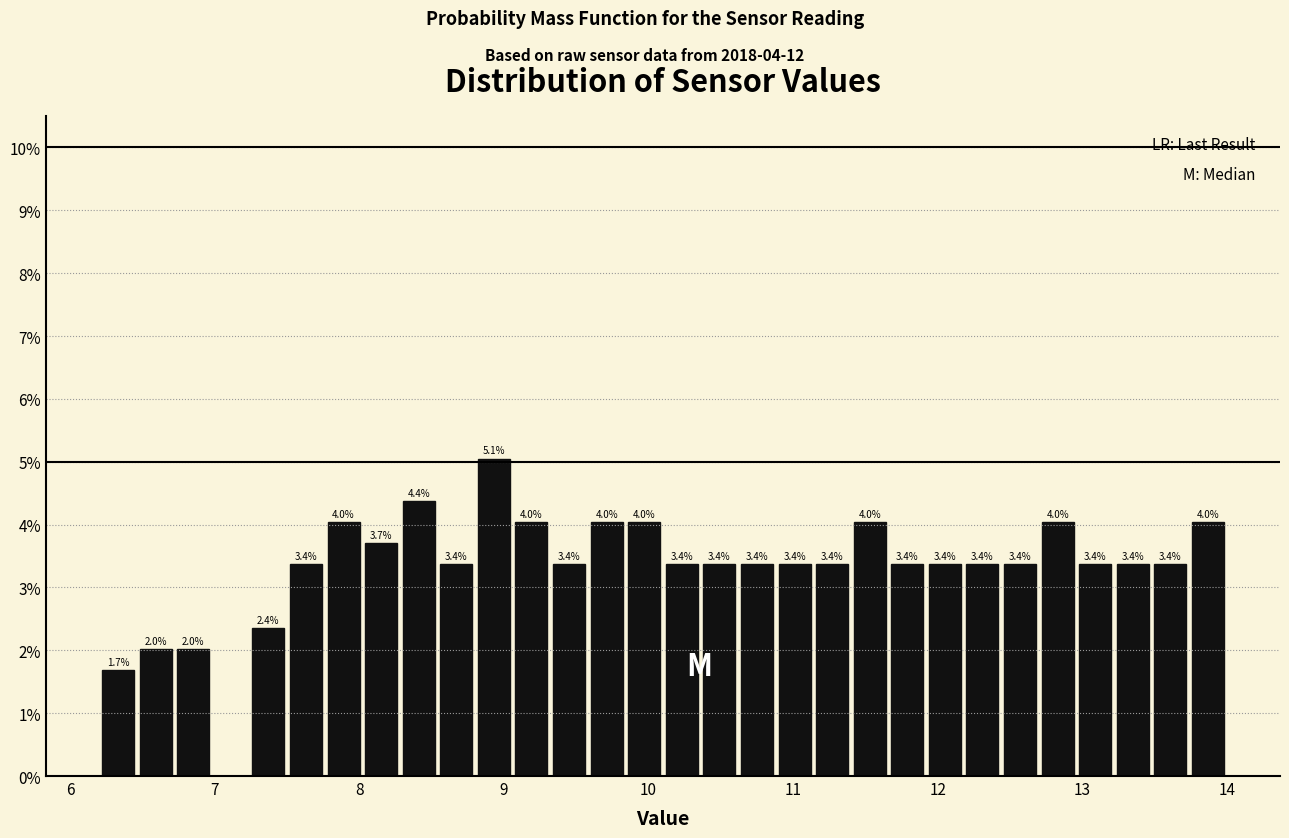

Read against the x-axis, roughly where is the centre of the tallest bar?

8.9